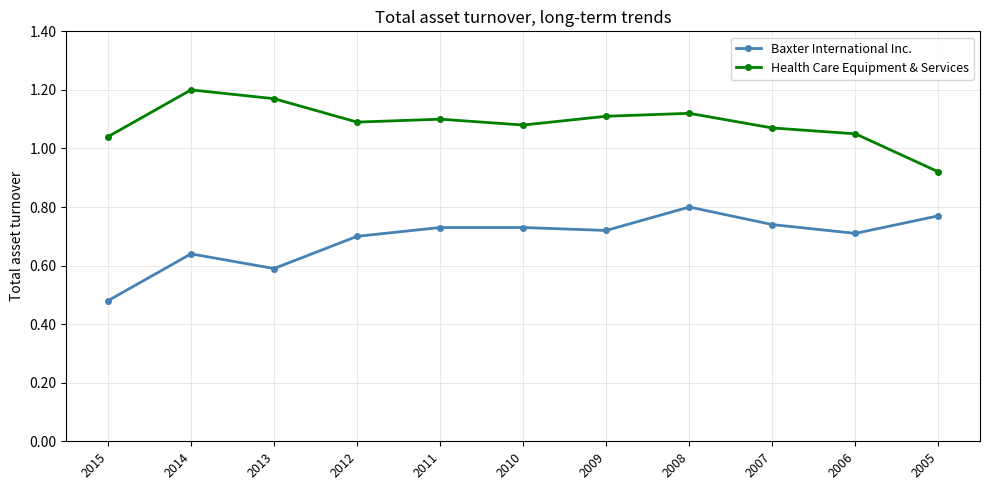

The Health Care Equipment & Services series shows 1.1 at 2009. True or false?

True